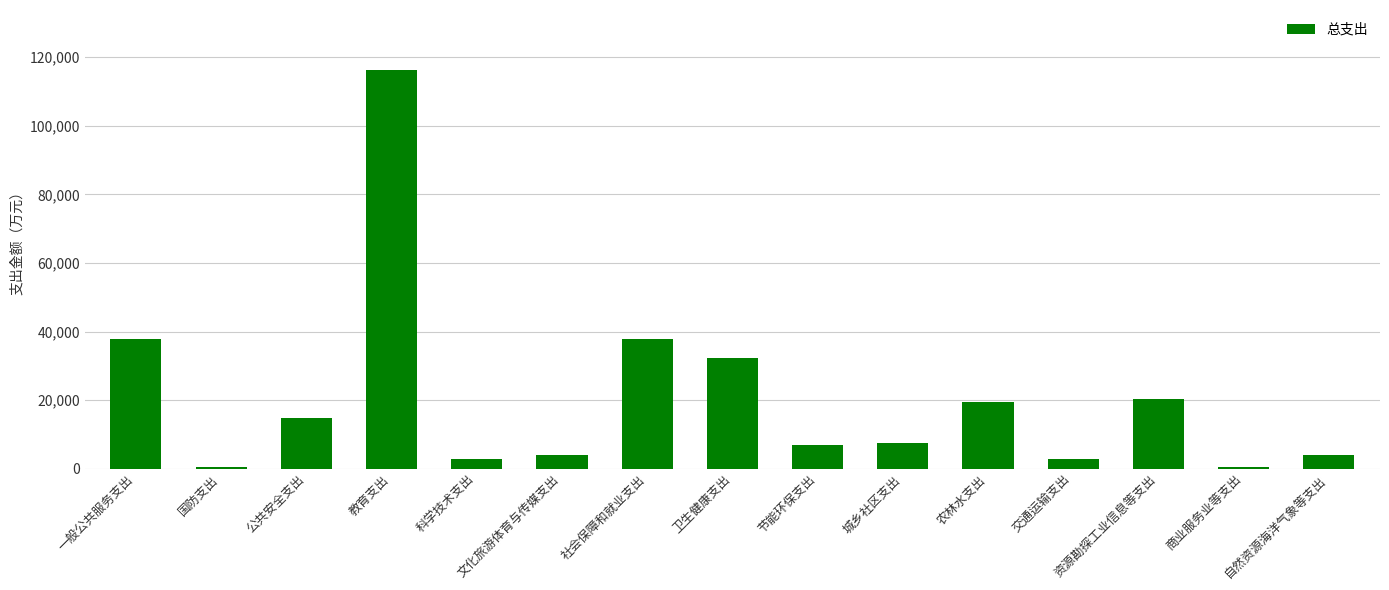

What value does the data have at 卫生健康支出?

32177